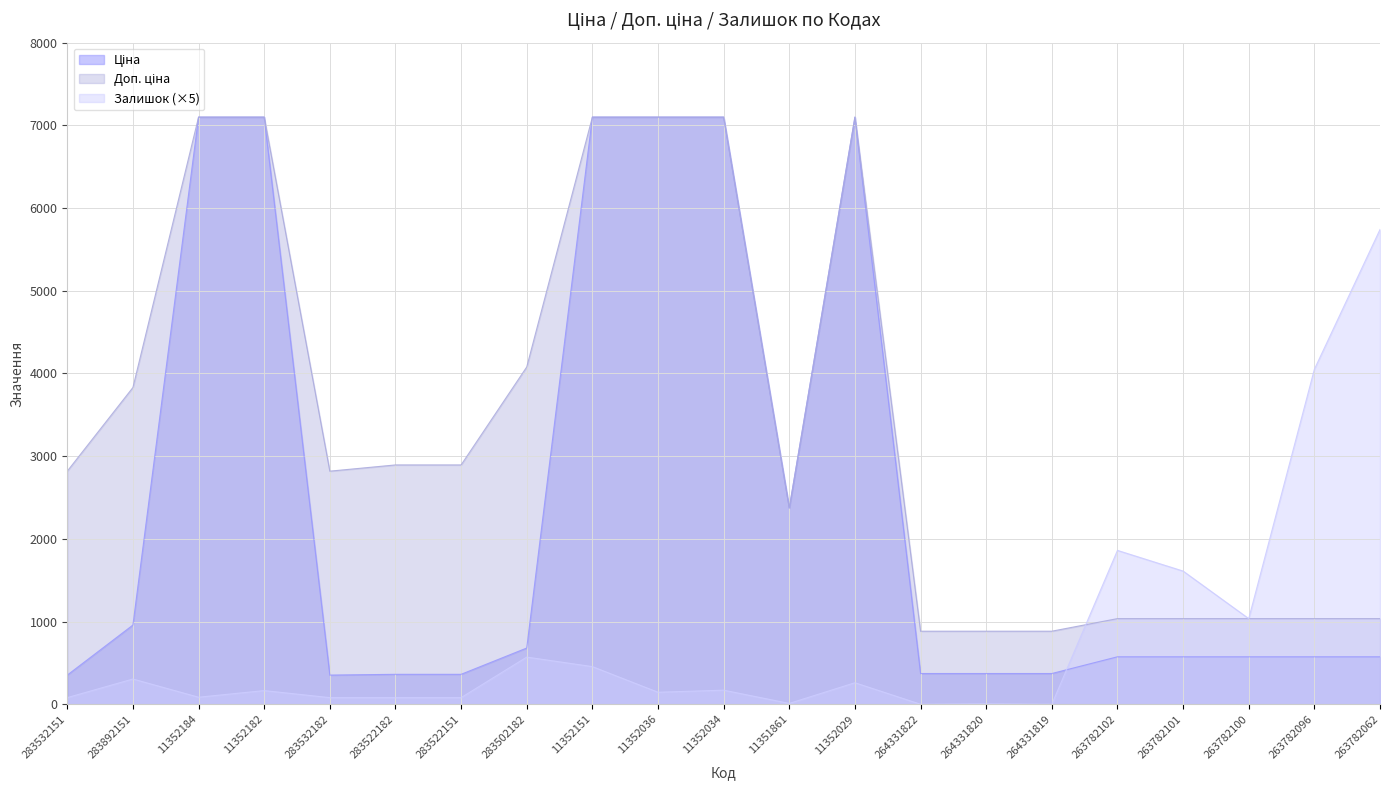

What is the label of the 16th point from the left?

264331819